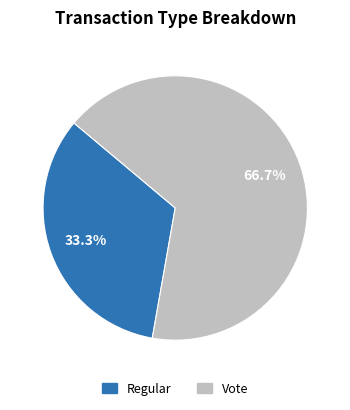

What percentage is NOT represented by Regular?

66.7%